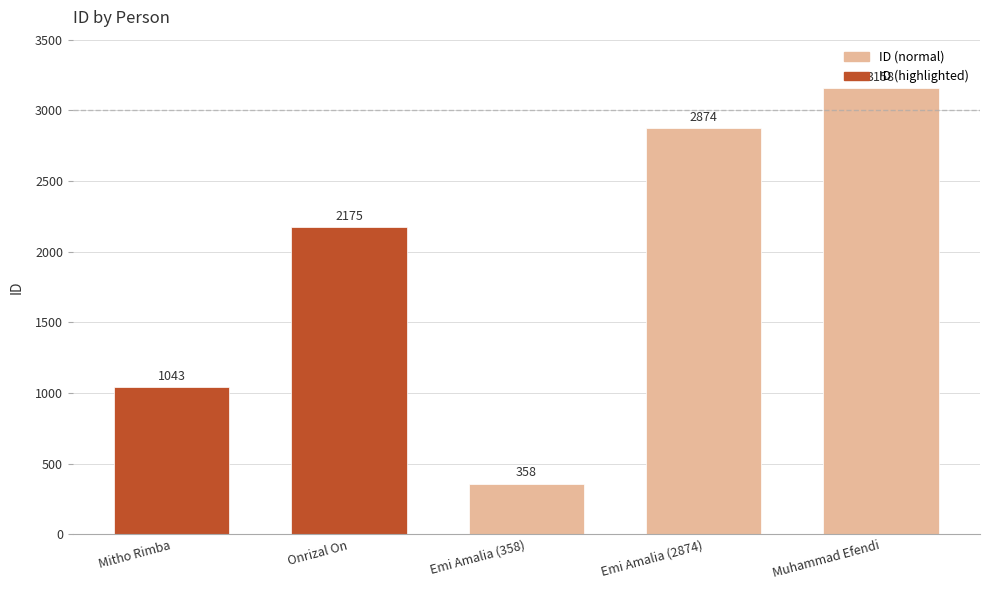

What is the maximum value shown in the chart?

3158